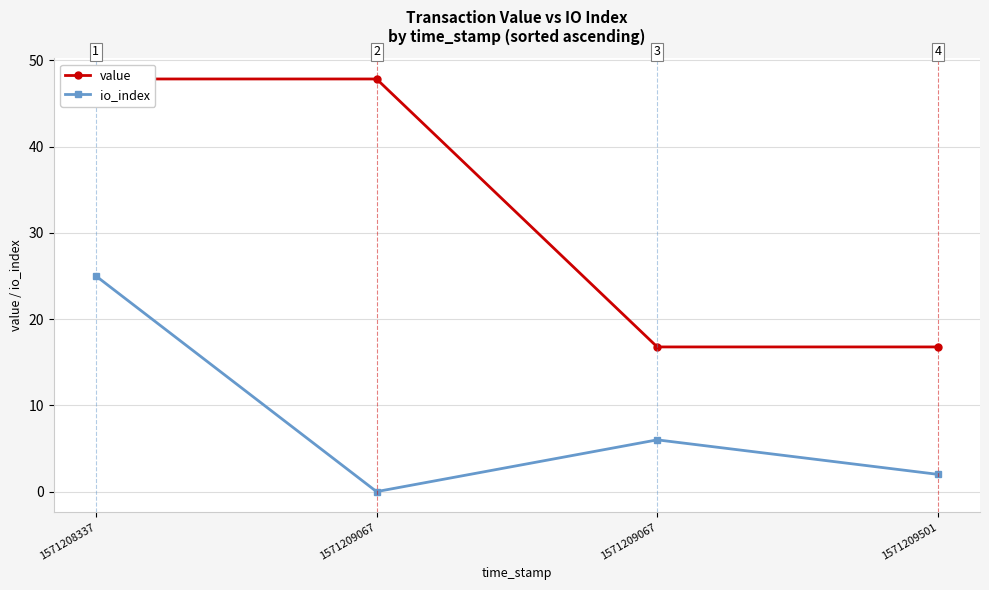

At 1571209067, list the series in order from largest to smallest.

value, io_index